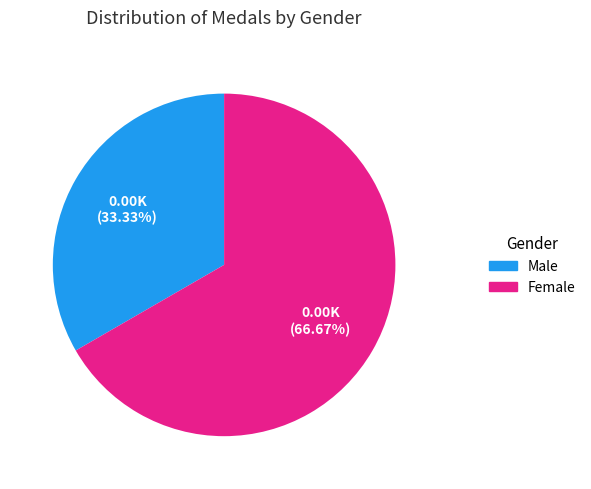

Does any single category account for the majority?

Yes